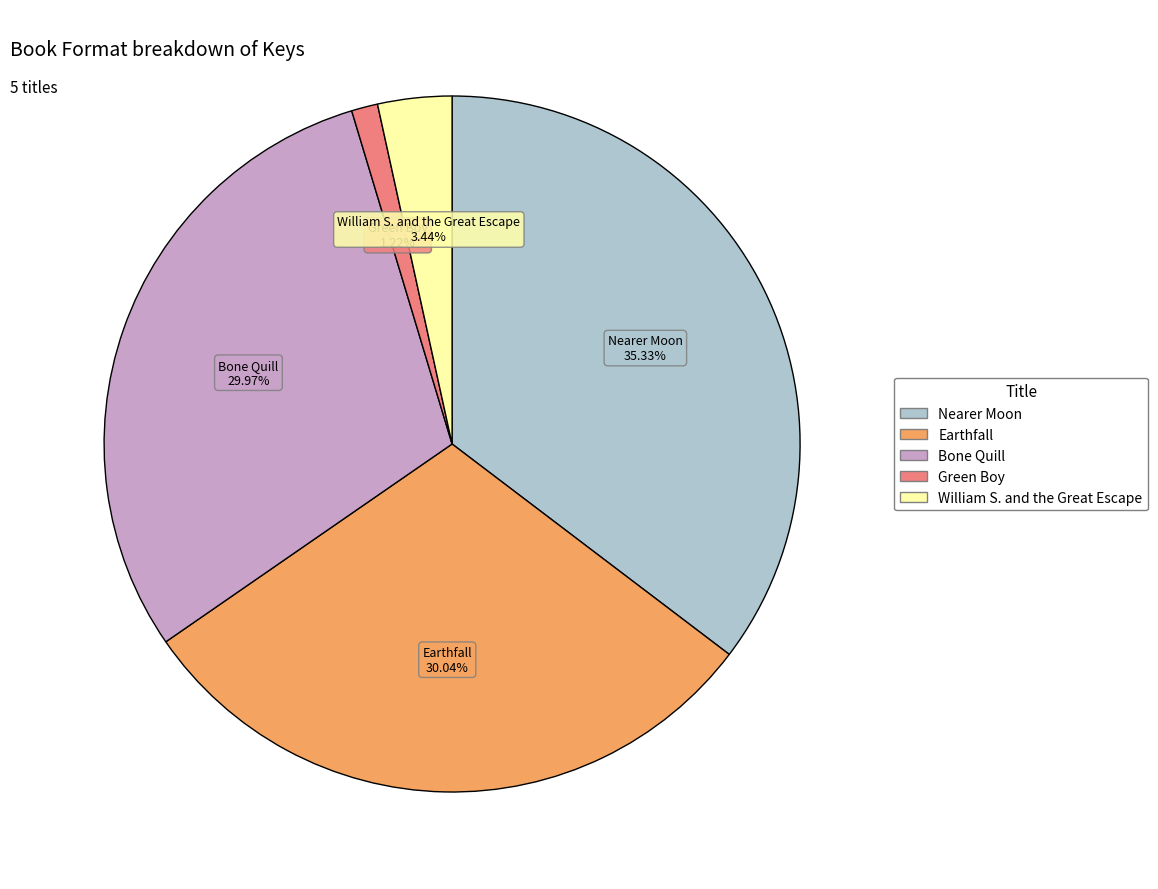

What percentage do Bone Quill and Nearer Moon together represent?

65.3%